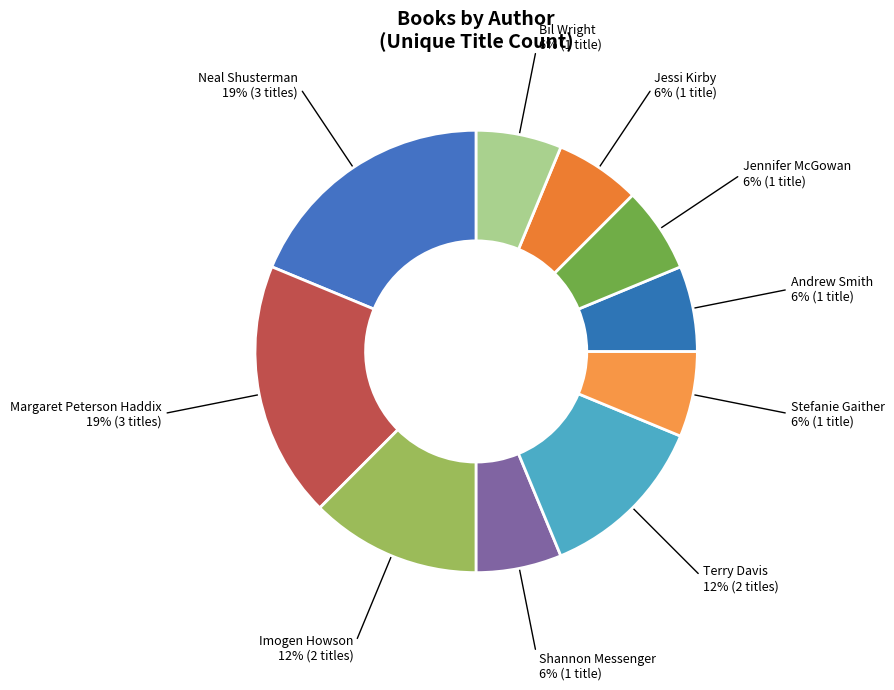

To the nearest percent, what percentage of the pie is Bil Wright?

6%